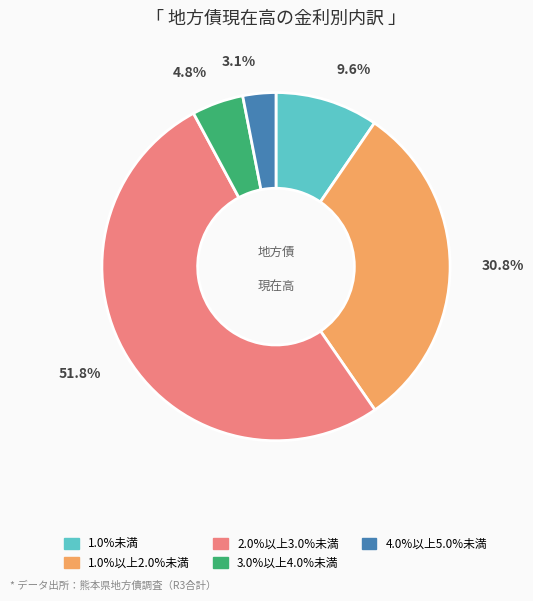

Count the number of slices in the pie.

5